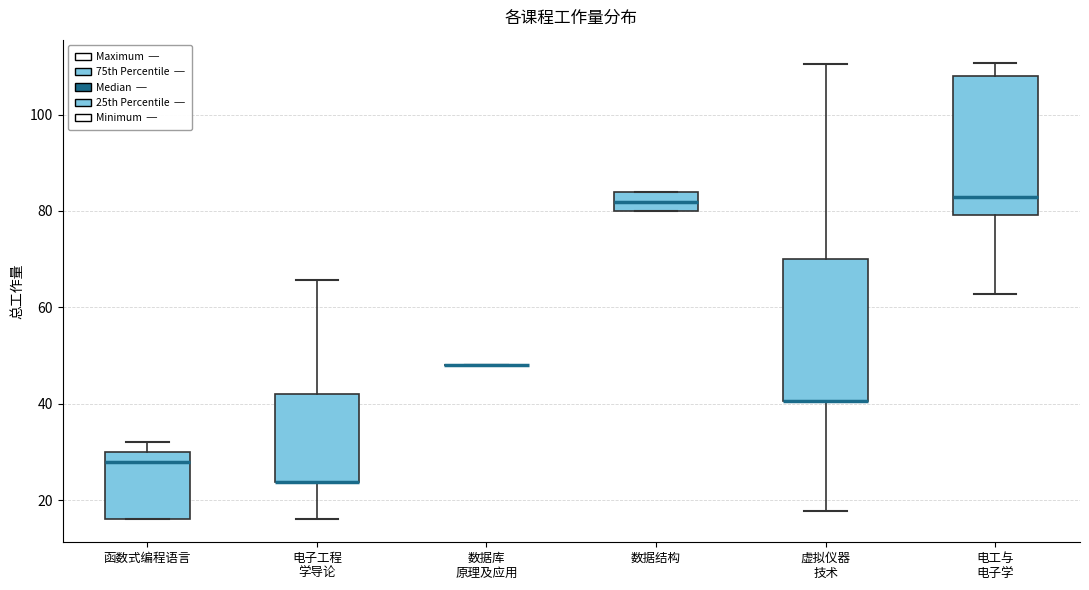

Where is the upper edge of the box for 电工与 电子学 on the y-axis? The values are not printed on the chart, so give them approximately, as read against the axis.

108